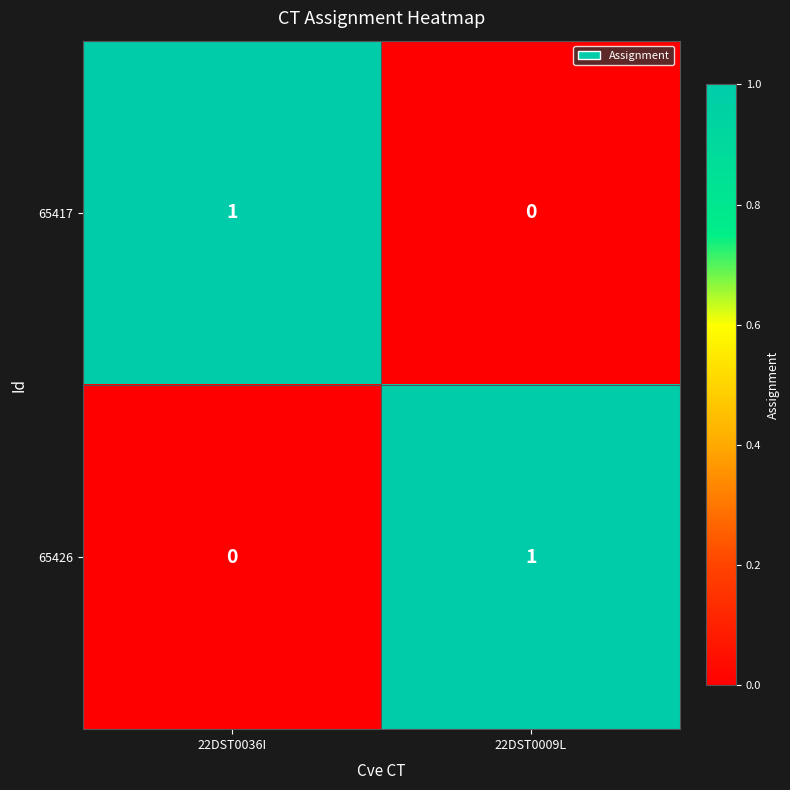

How many values in the 65426 series are below 1?

1